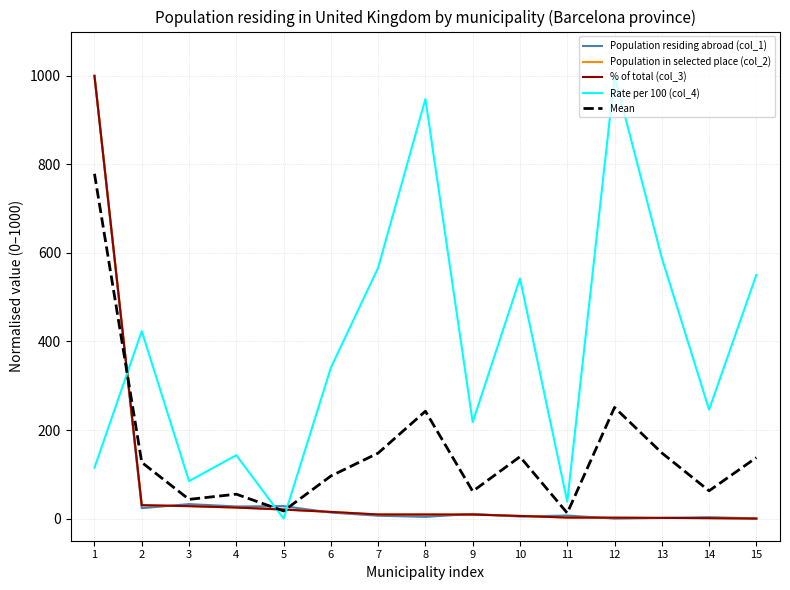

What is the maximum value for Rate per 100 (col_4)?

1000.0